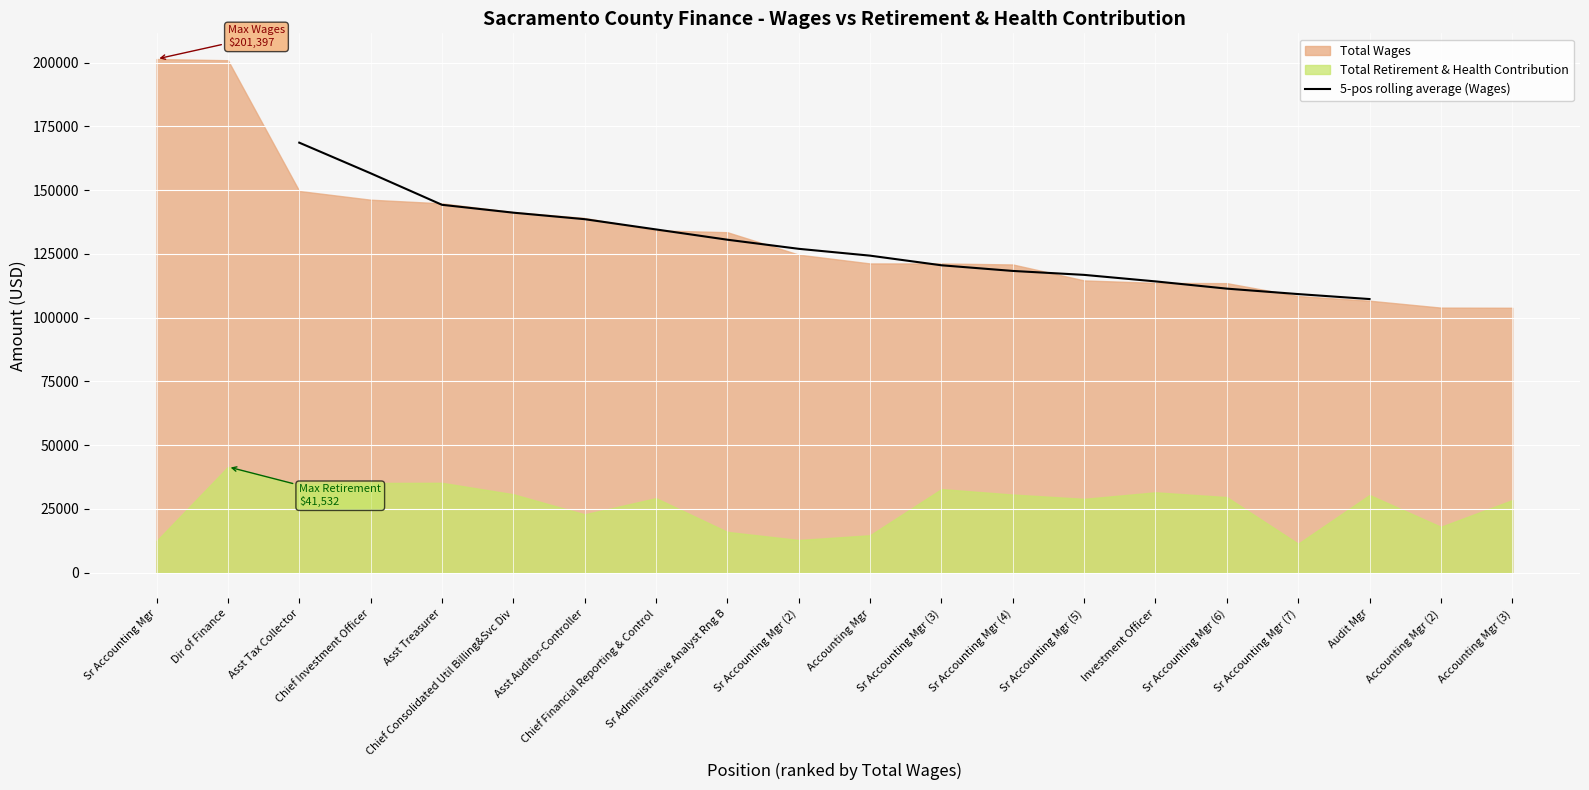

What is the maximum value for 5-pos rolling average (Wages)?

168610.4